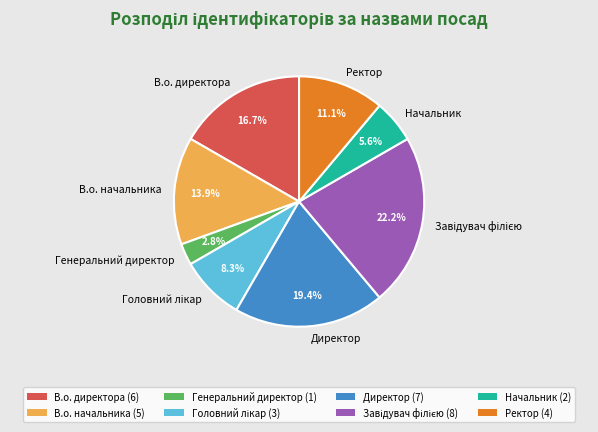

What percentage is NOT represented by Директор?

80.6%